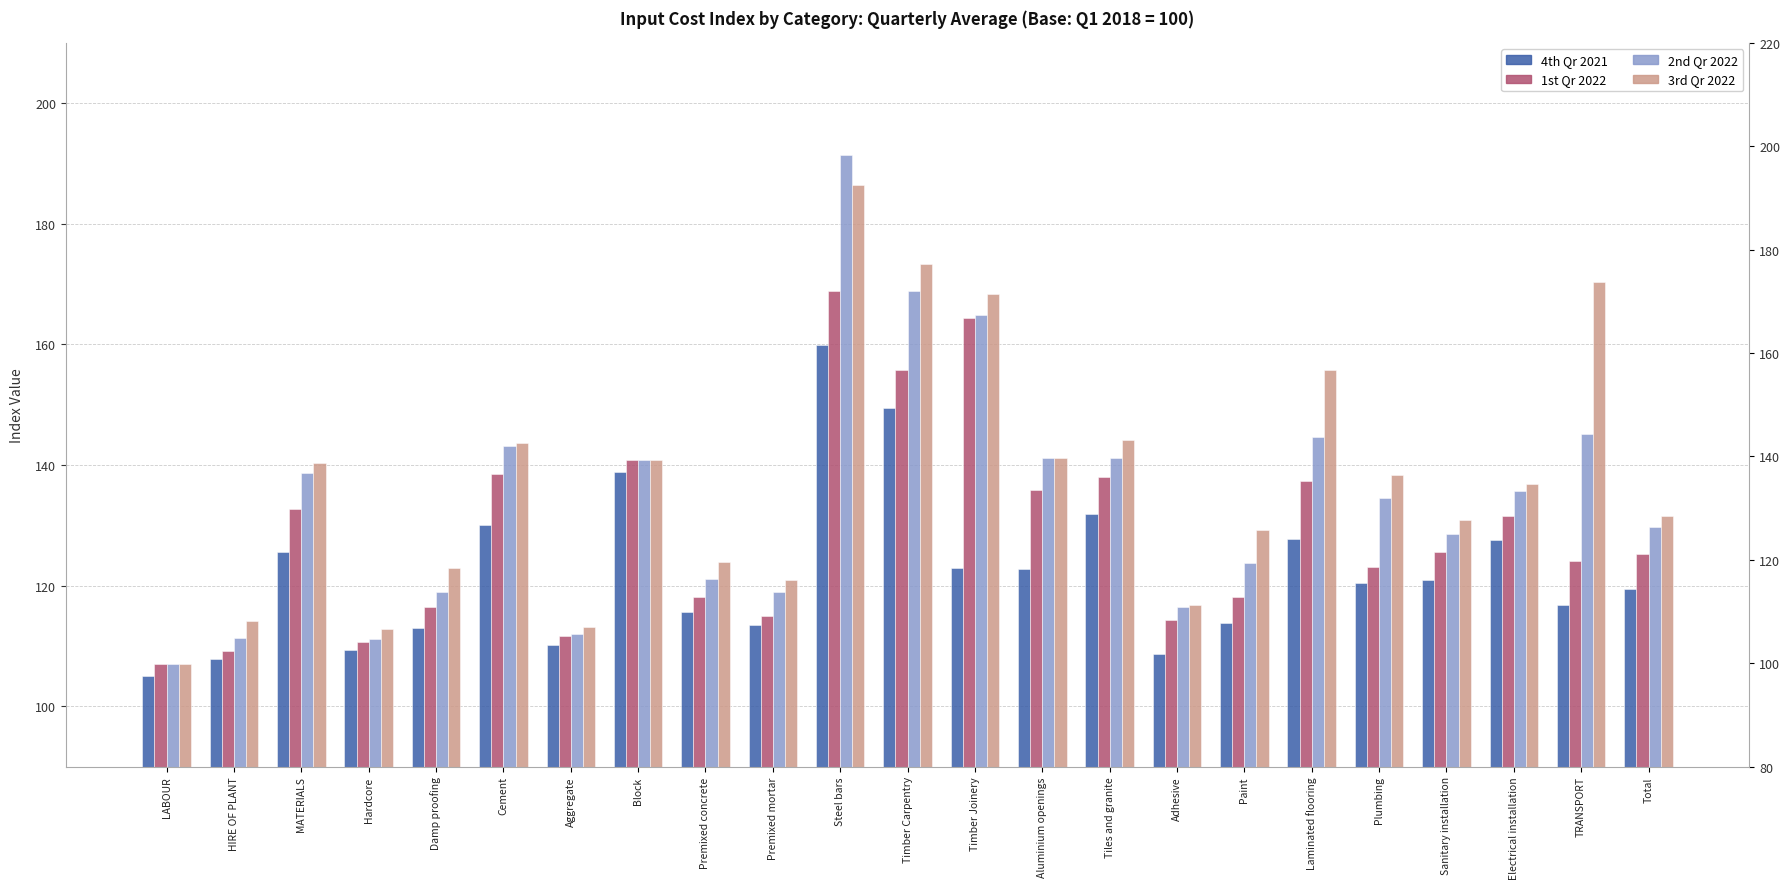

At which category is the sum across all series the highest?

Steel bars